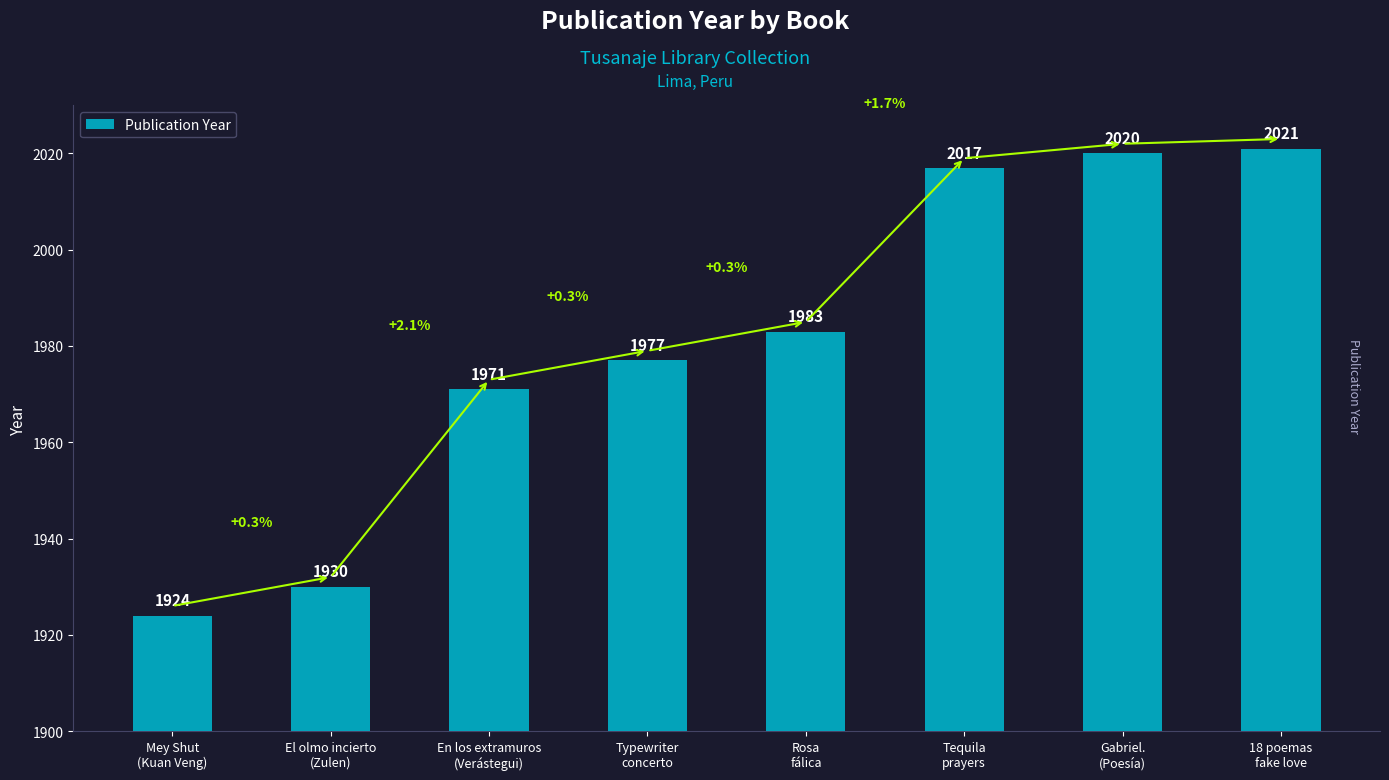

What is the maximum value shown in the chart?

2021